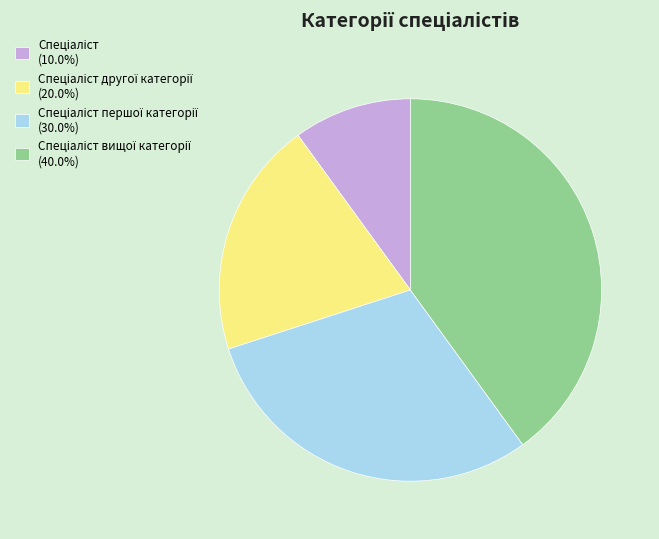

Is there any slice that represents more than half of the pie?

No